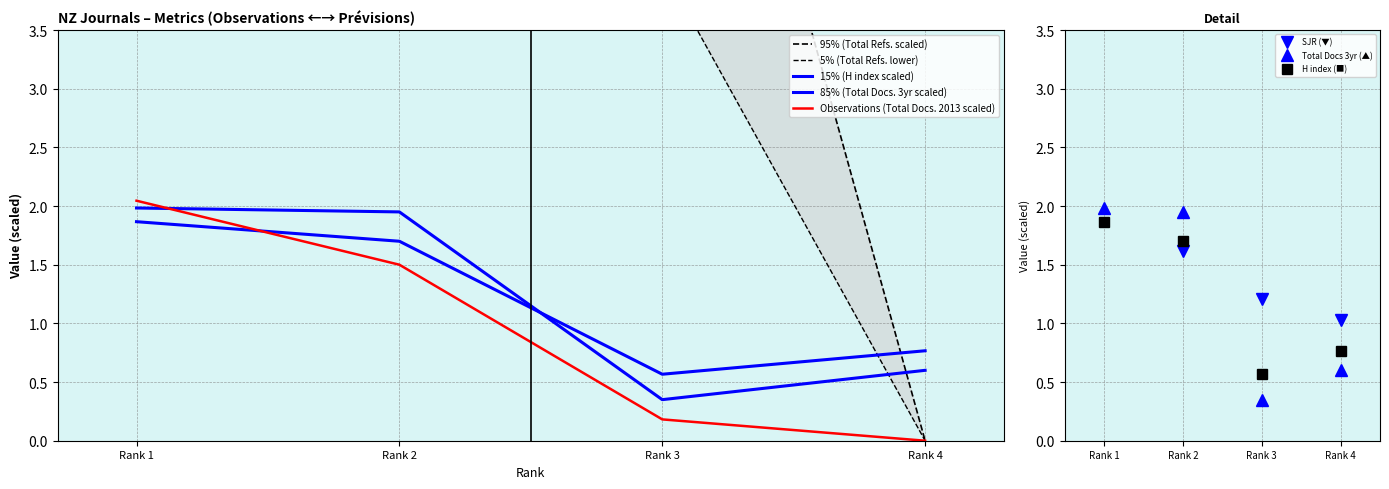

At which label does 85% (Total Docs. 3yr scaled) first exceed 1?

Rank 1